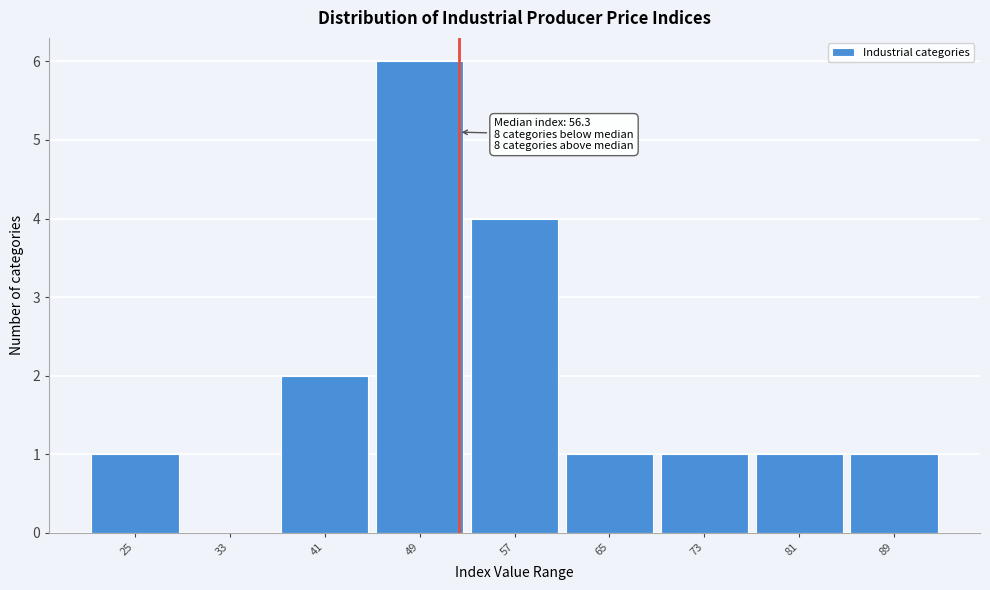

Reading right to left, list all the values displayed in this chart.

89=1	81=1	73=1	65=1	57=4	49=6	41=2	33=0	25=1